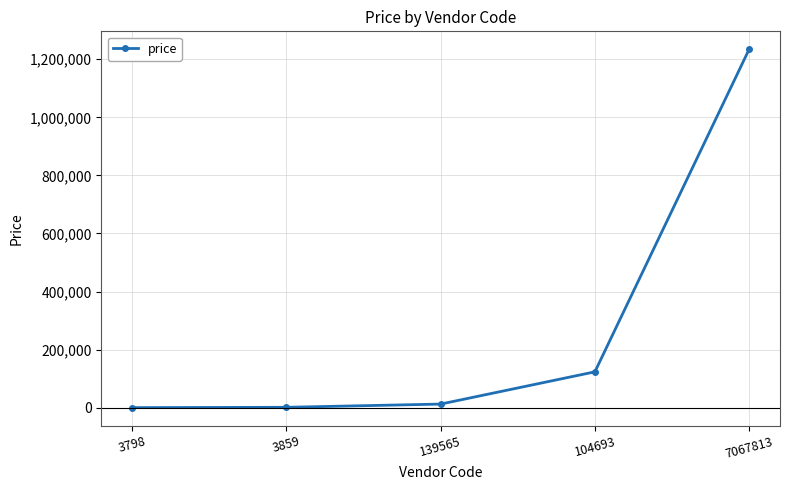

What is the ratio of the value at 7067813 to the value at 139565?

100.0